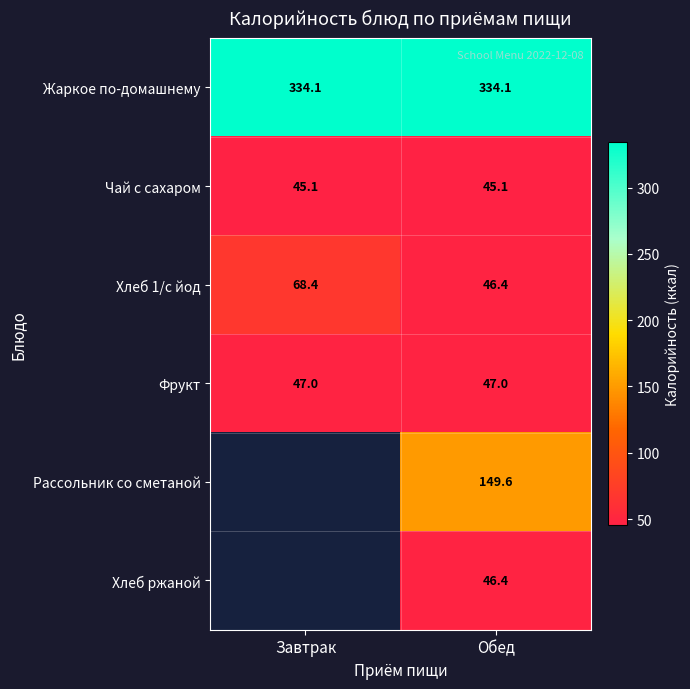

The Жаркое по-домашнему series shows 334.1 at Завтрак. True or false?

True